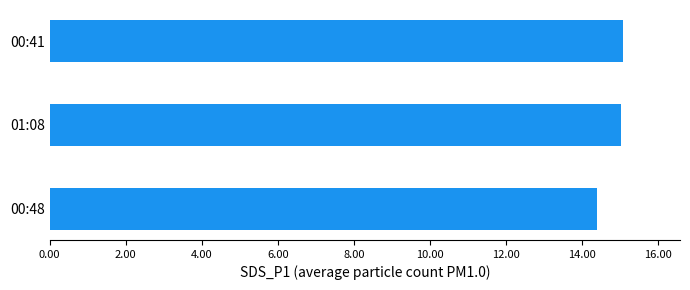

What value does the data have at 01:08?

15.0